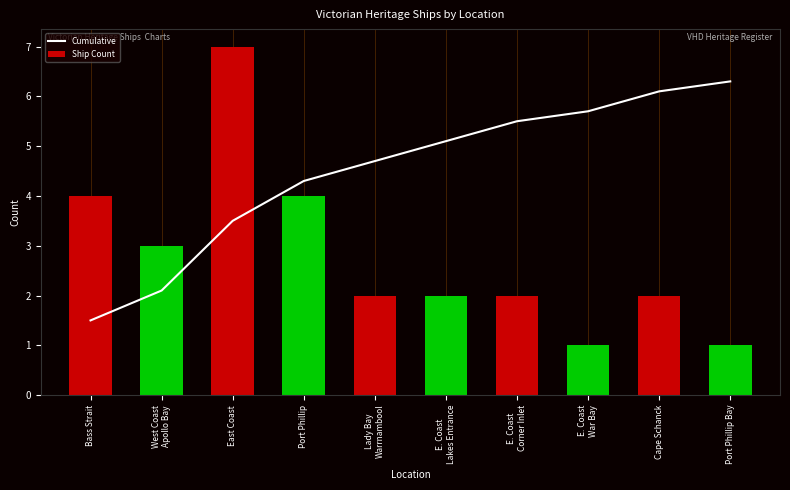

What is the total value across all series at E. Coast
Lakes Entrance?

7.1